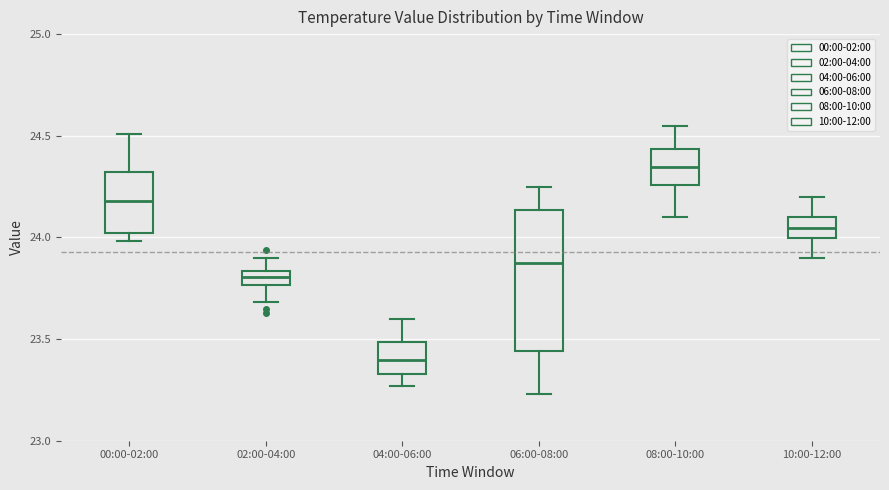

Which box has the highest median line?

08:00-10:00